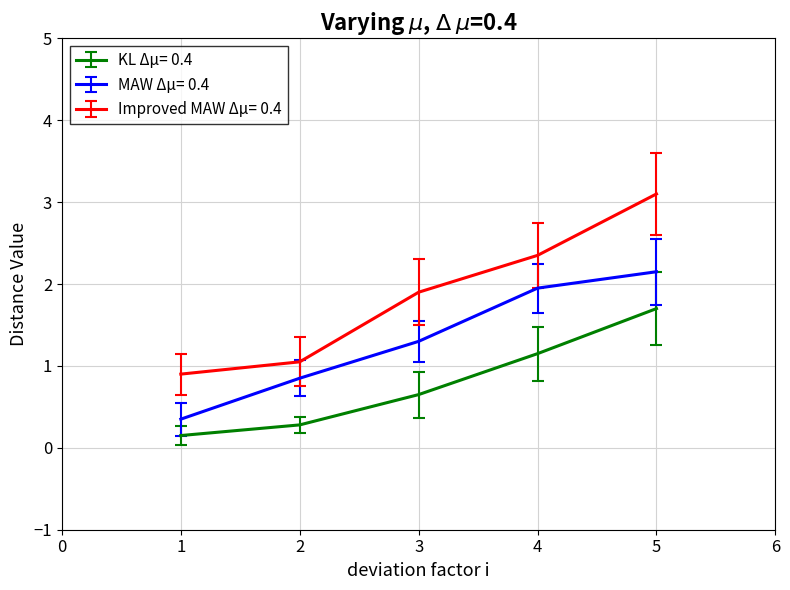

True or false: KL Δμ= 0.4 has more than 2 interior local peaks.

False